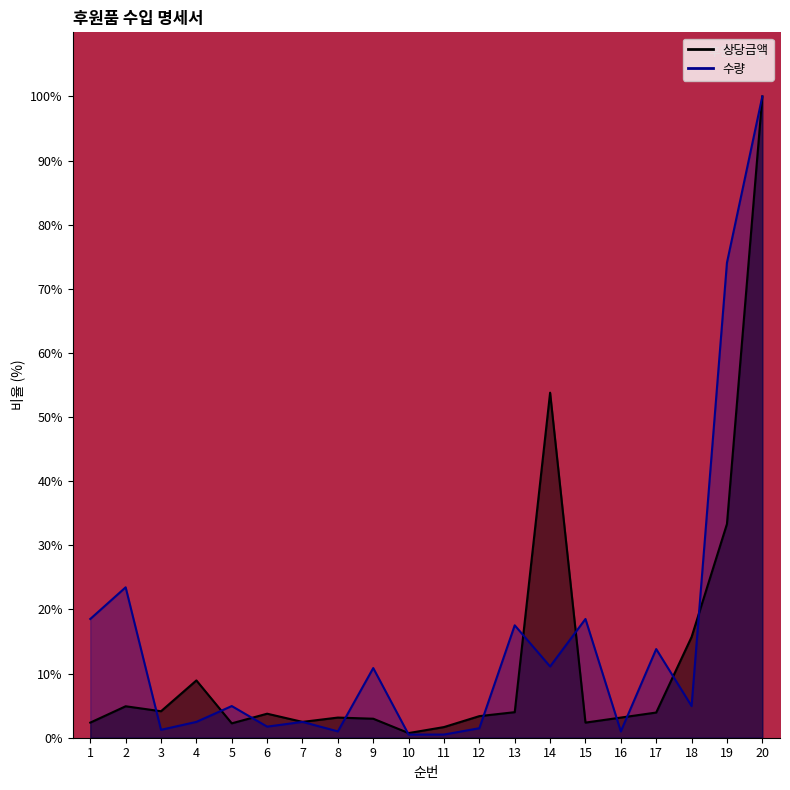

What is the difference between the maximum and second lowest values in the 수량 series?

99.5